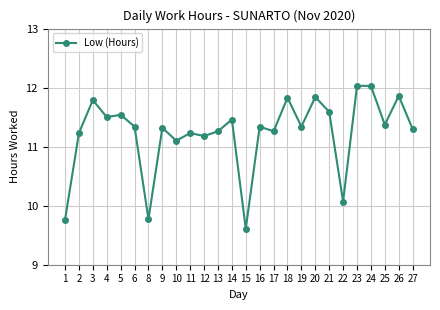

What is the value of the 2nd point from the left?

11.2